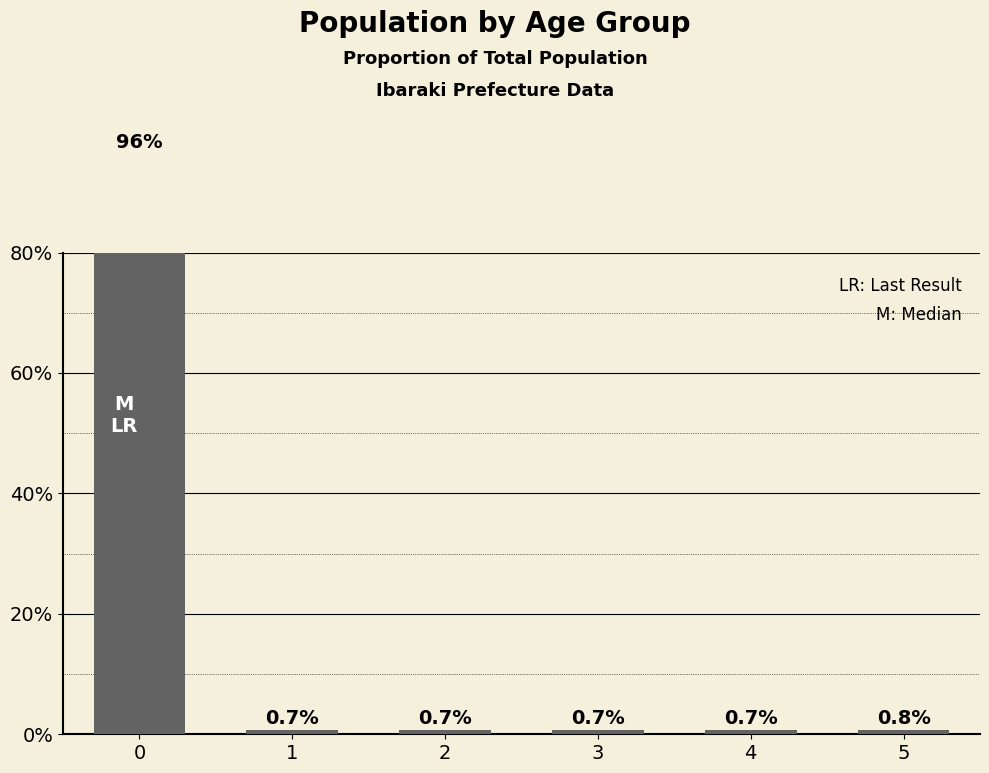

What is the maximum value shown in the chart?

96.4